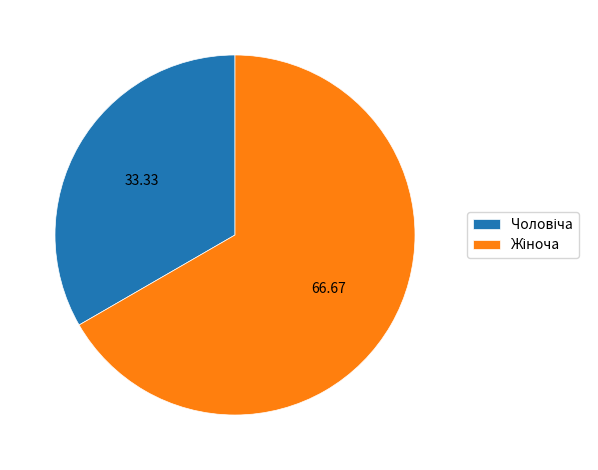

Count the number of slices in the pie.

2